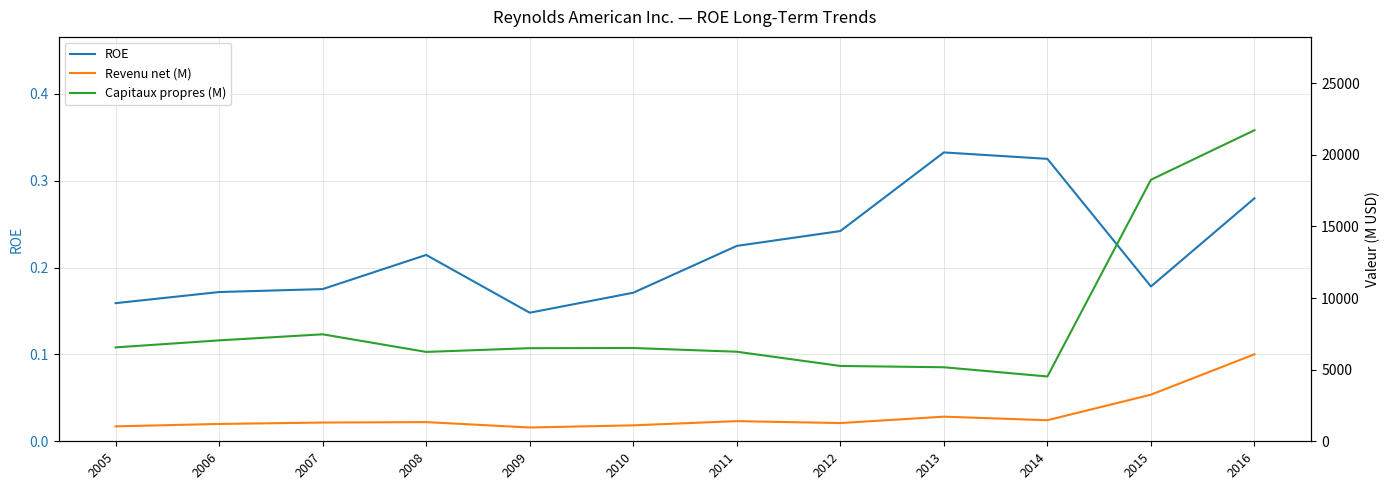

What is the average value of the Revenu net (M) series?

1847.1